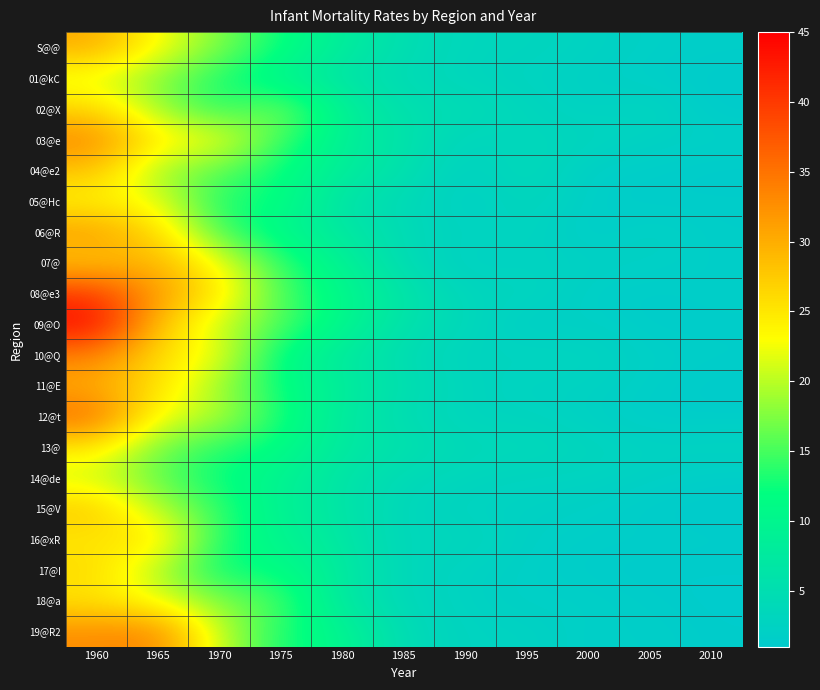

Which has a higher value, 2010 or 1960?

1960